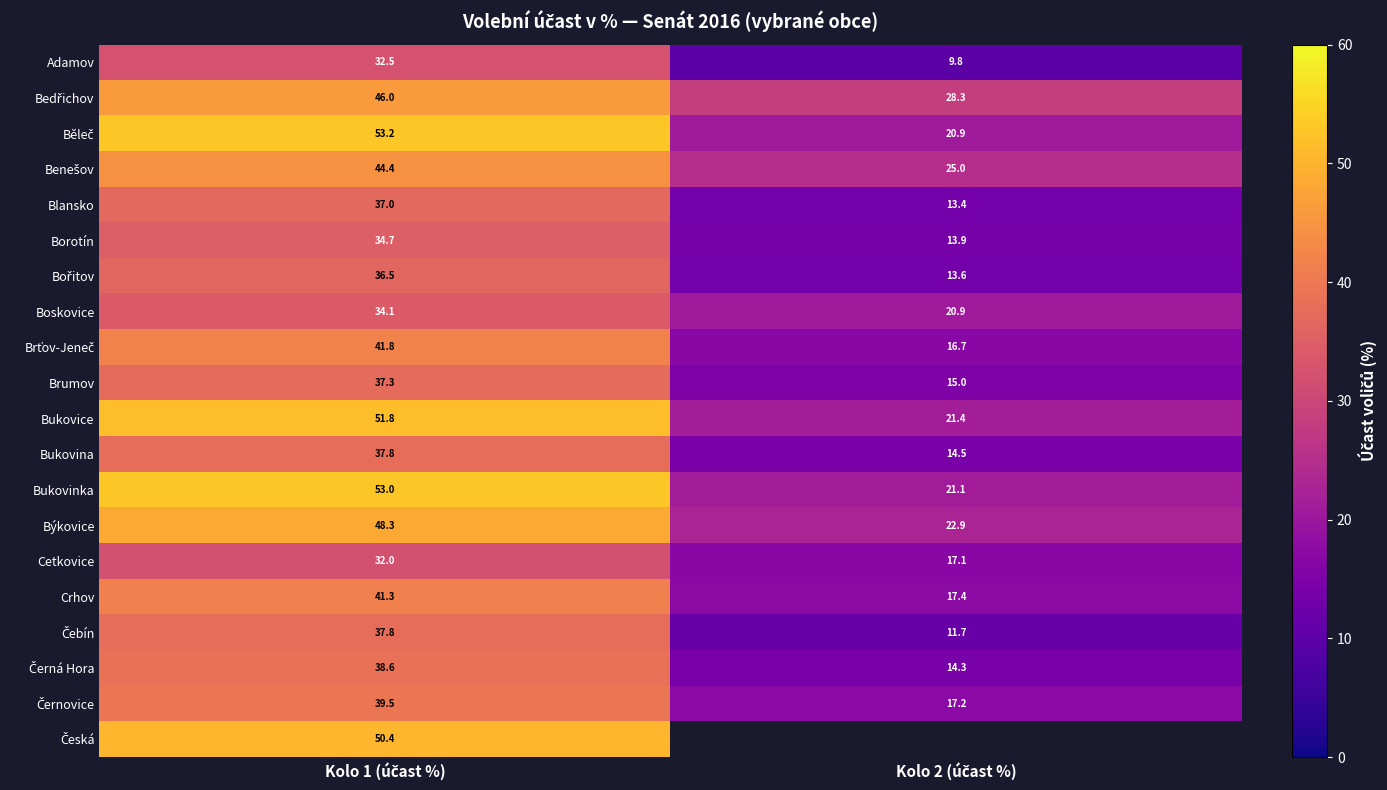

What is the sum of the Bukovinka values at Kolo 1 (účast %) and Kolo 2 (účast %)?

74.1